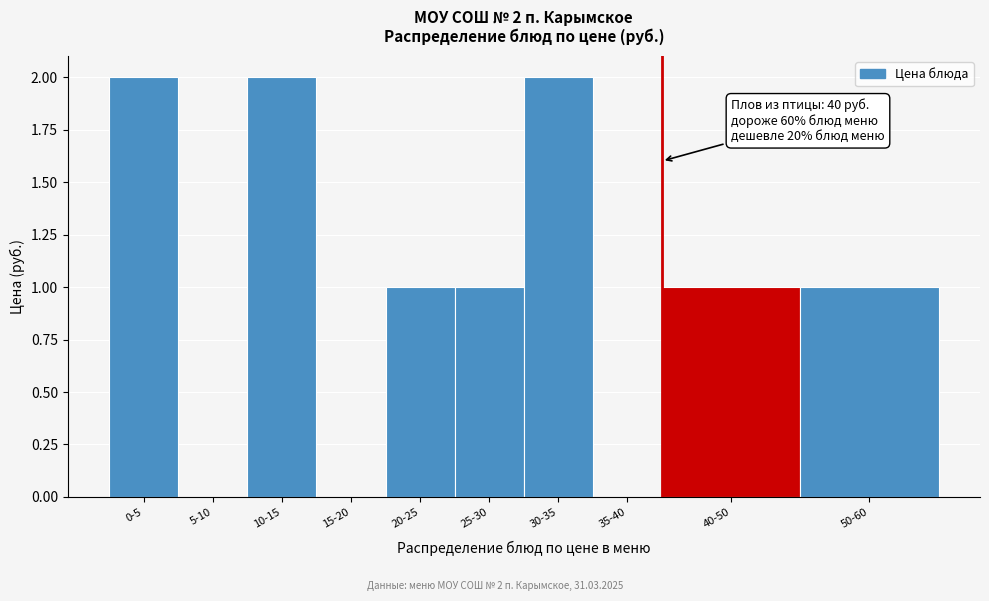

Reading left to right, list all the values displayed in this chart.

0-5=2	5-10=0	10-15=2	15-20=0	20-25=1	25-30=1	30-35=2	35-40=0	40-50=1	50-60=1